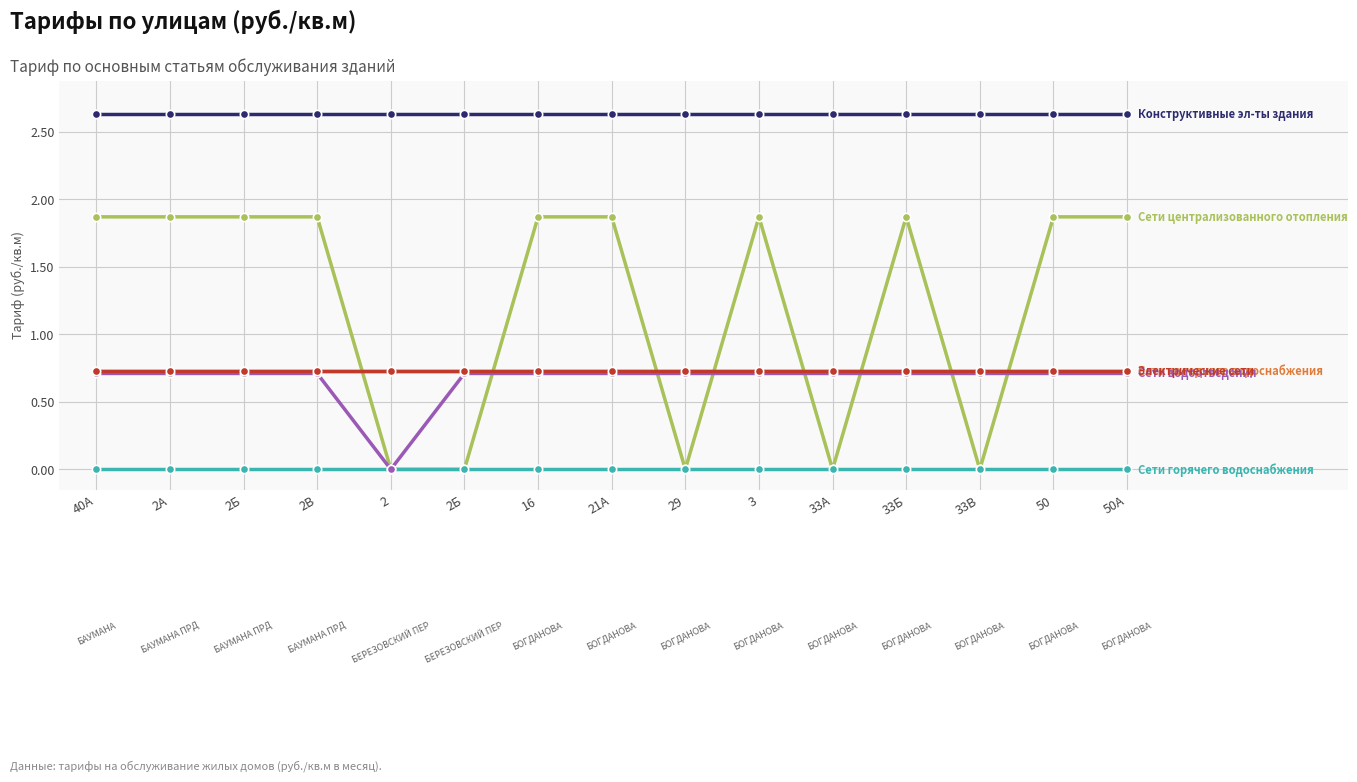

Does the chart have visible grid lines?

Yes